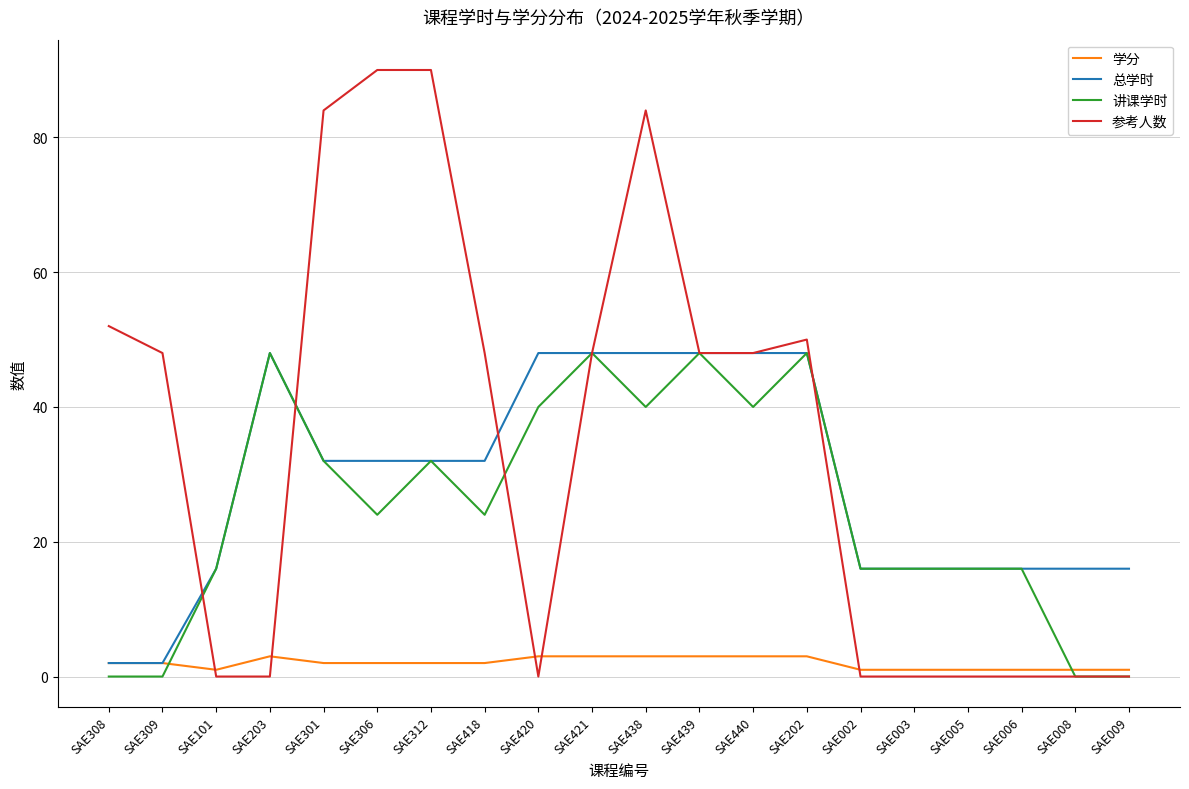

Reading left to right, what are all the values shown in this chart?

学分: 2	2	1	3	2	2	2	2	3	3	3	3	3	3	1	1	1	1	1	1
总学时: 2	2	16	48	32	32	32	32	48	48	48	48	48	48	16	16	16	16	16	16
讲课学时: 0	0	16	48	32	24	32	24	40	48	40	48	40	48	16	16	16	16	0	0
参考人数: 52	48	0	0	84	90	90	48	0	48	84	48	48	50	0	0	0	0	0	0